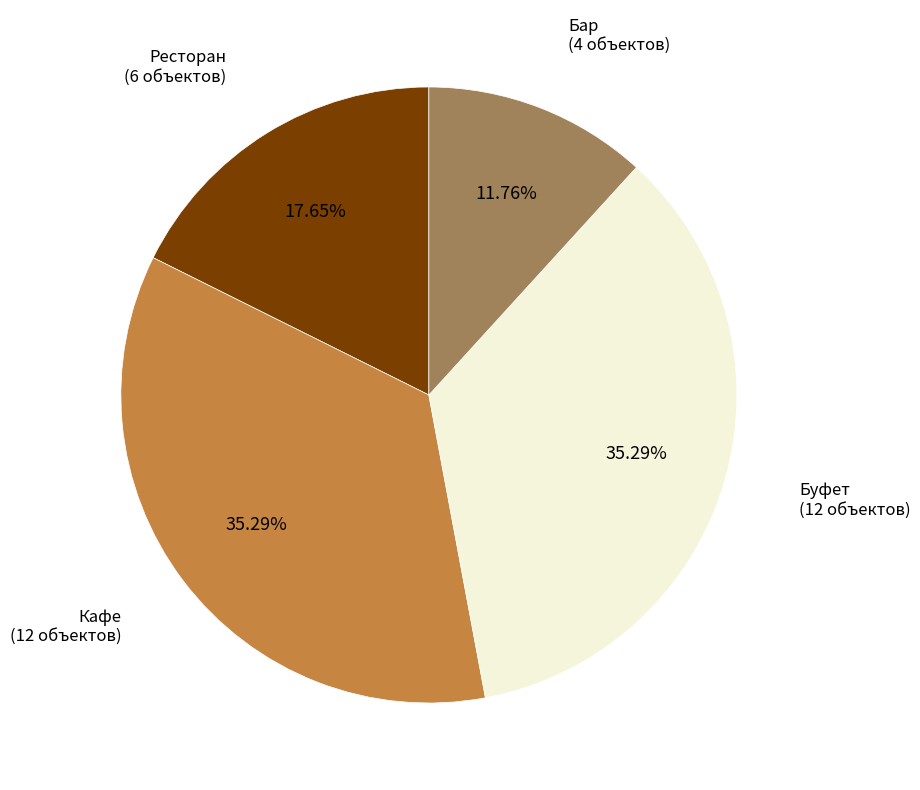

Is there a majority slice in this chart?

No